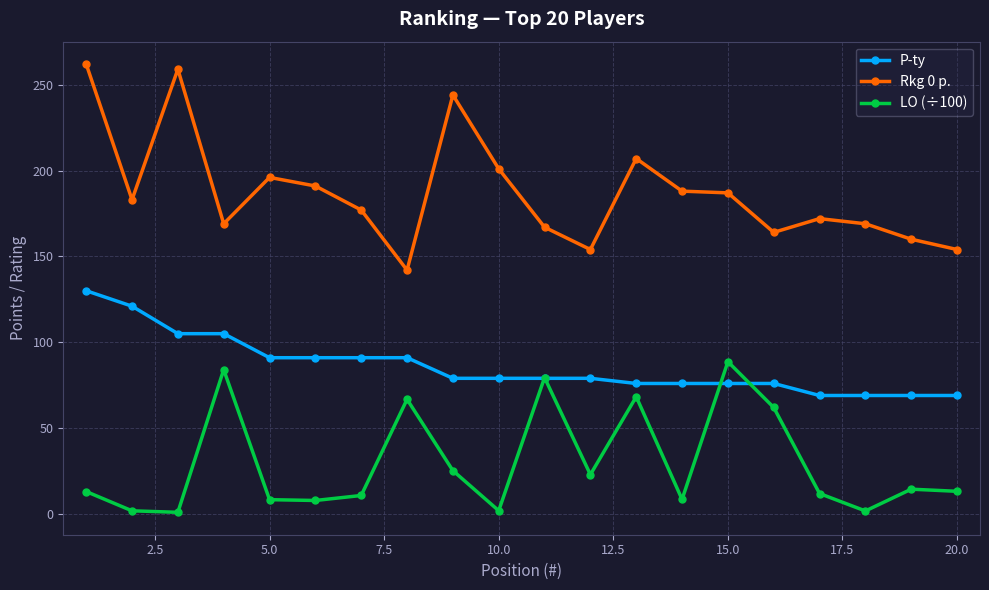

True or false: LO (÷100) and Rkg 0 p. cross at least once.

False